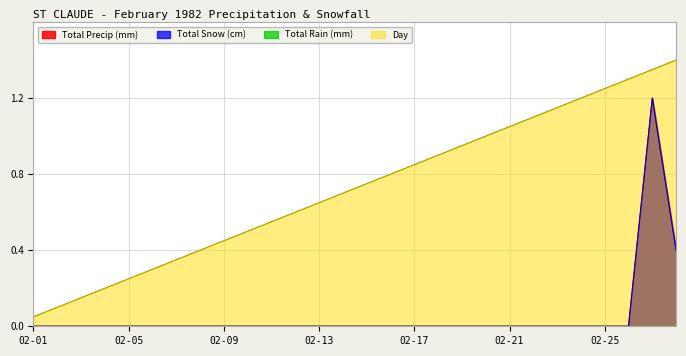

List the series in order of their peak value, lowest first.

Total Snow (cm), Total Precip (mm), Day